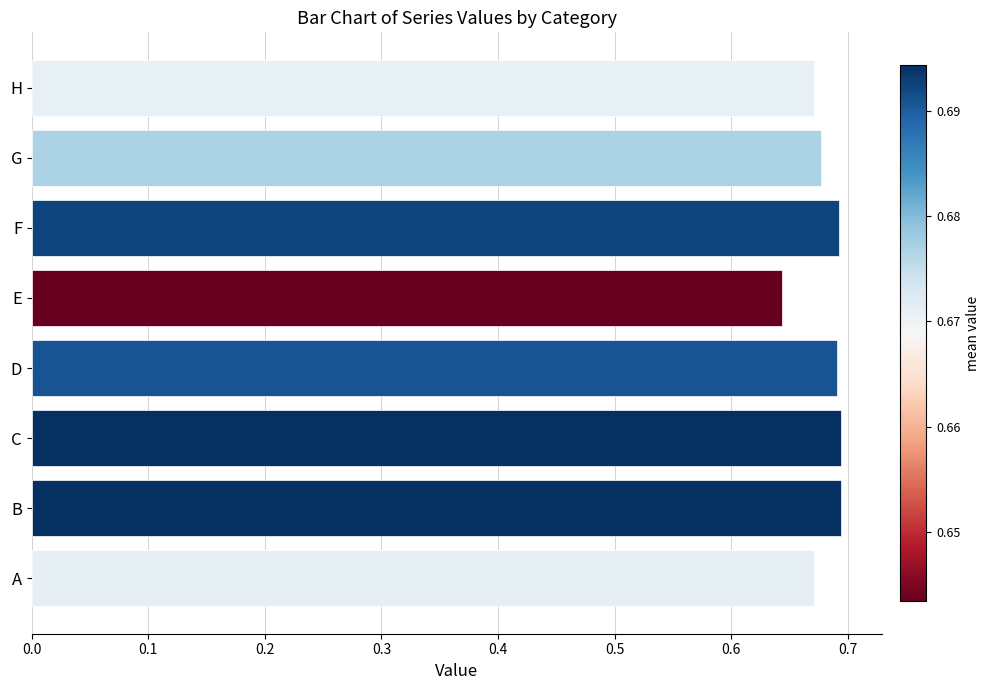

True or false: the data shows 0.7 at F.

True